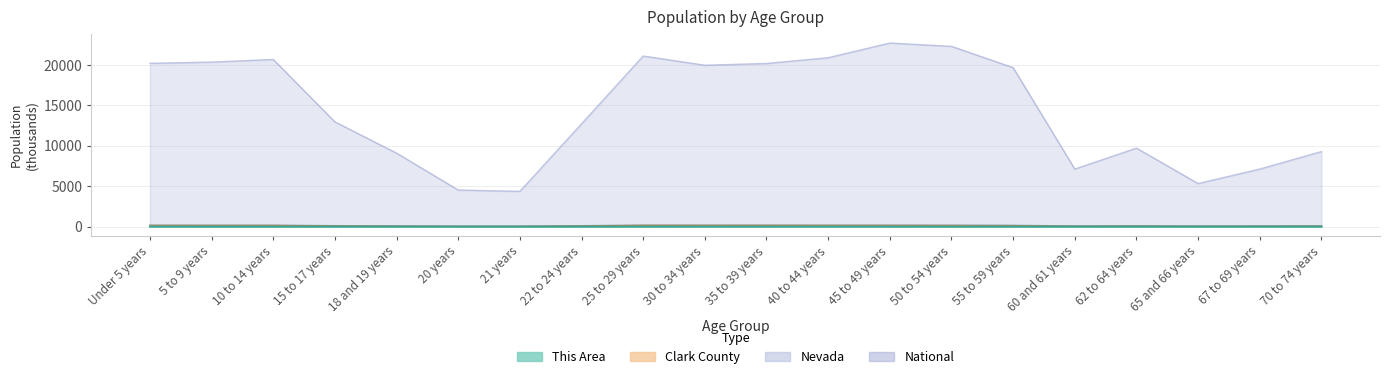

How many values in the Clark County series are below 112?

10